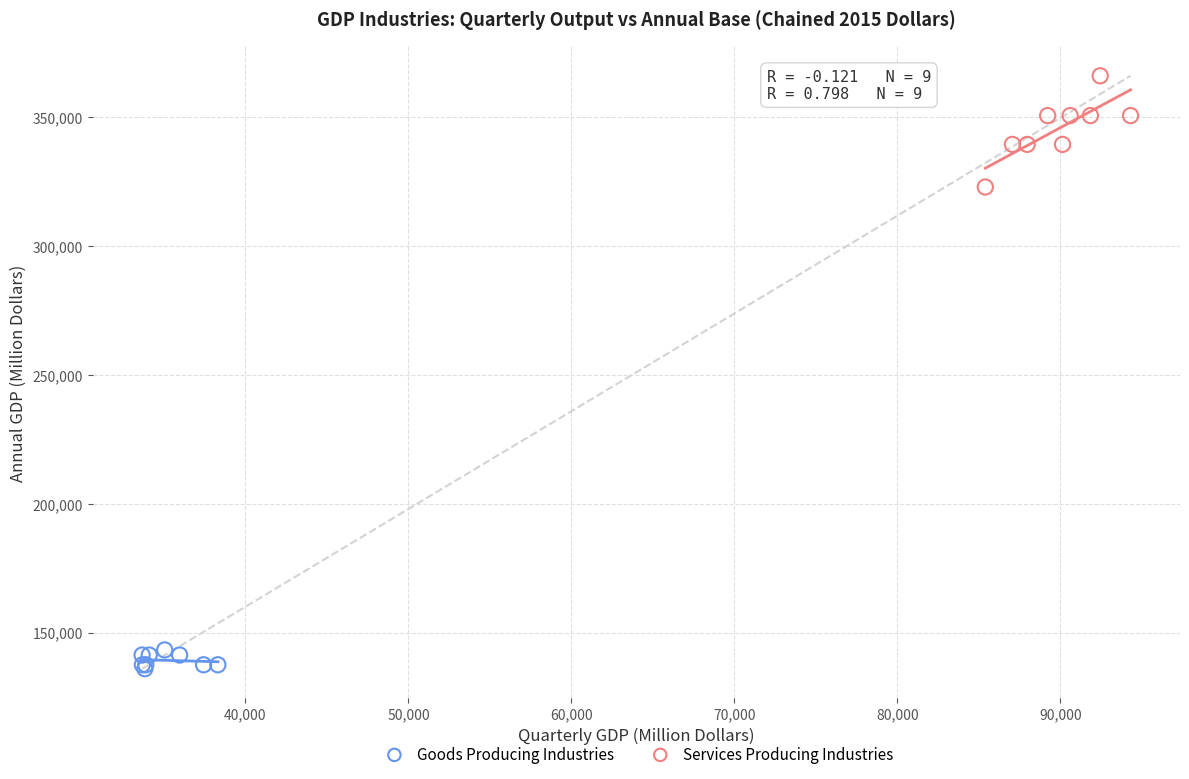

Which series reaches the minimum Y coordinate?

Goods Producing Industries